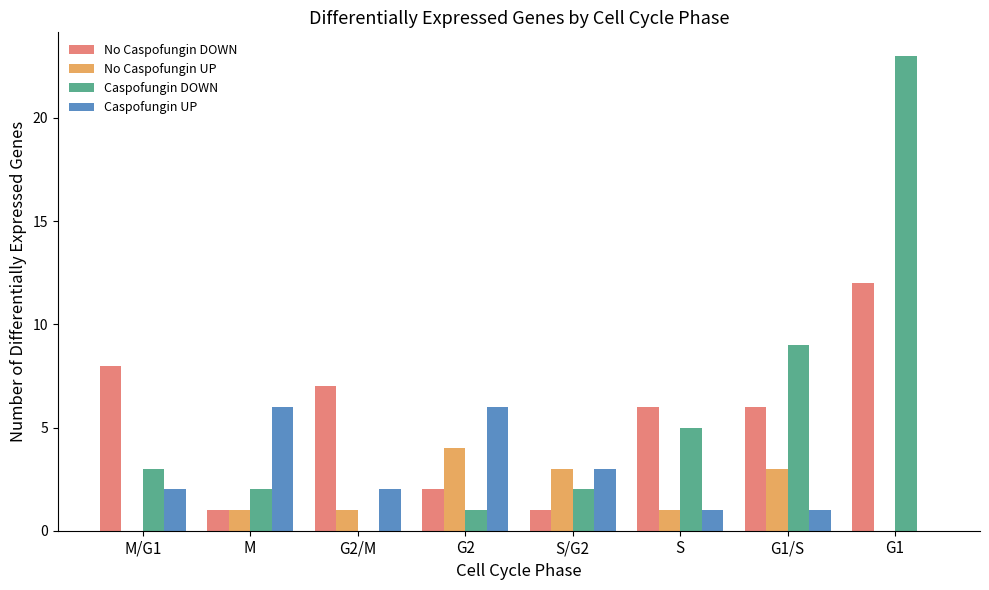

At which category does the chart reach its peak across all series?

G1